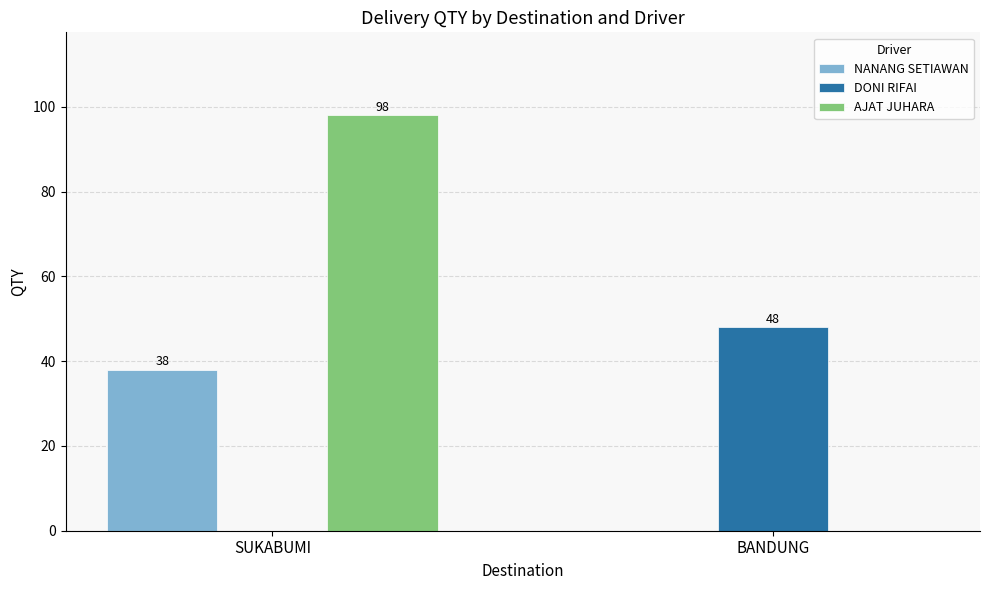

What is the sum of all AJAT JUHARA values?

98